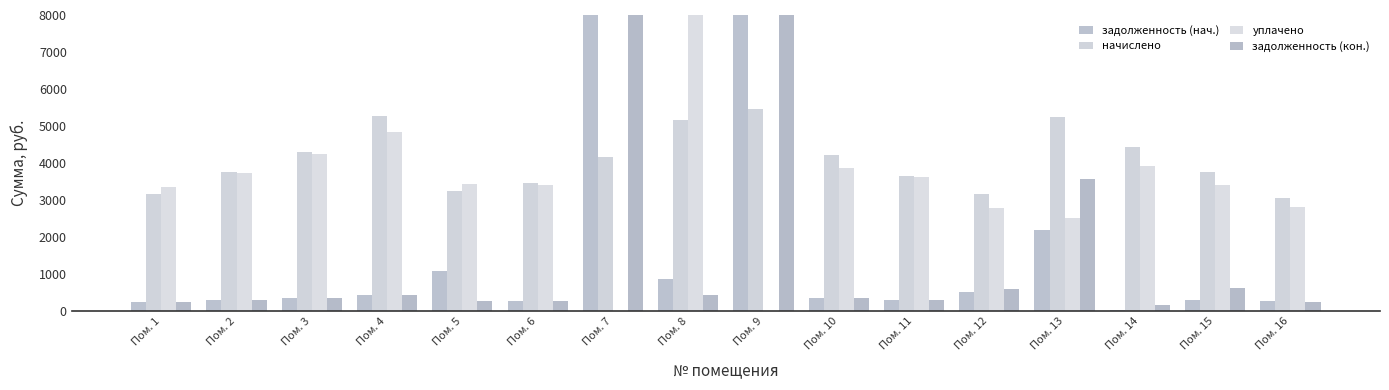

Between Пом. 5 and Пом. 9, which series saw the biggest shift?

задолженность (кон.)